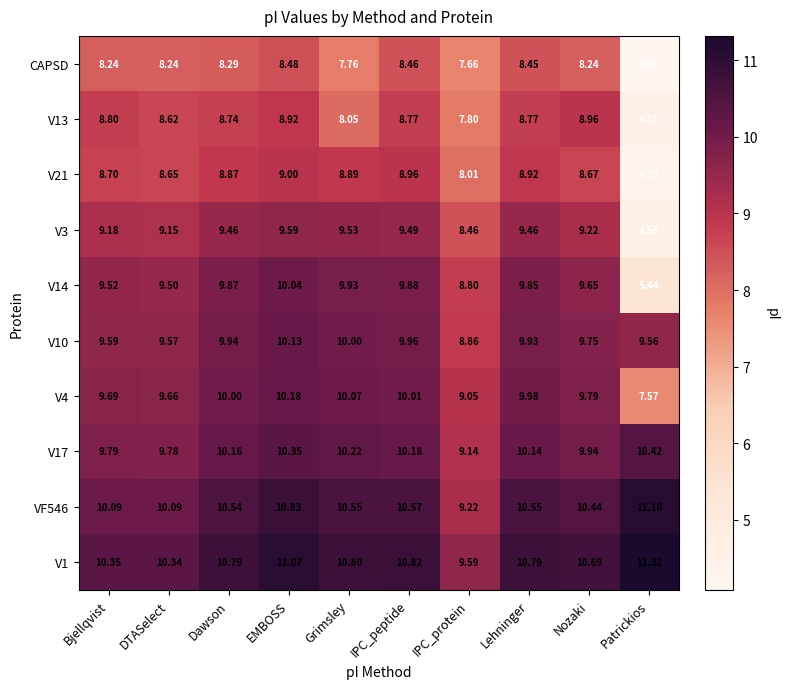

Which label corresponds to the largest value in the chart?

Patrickios